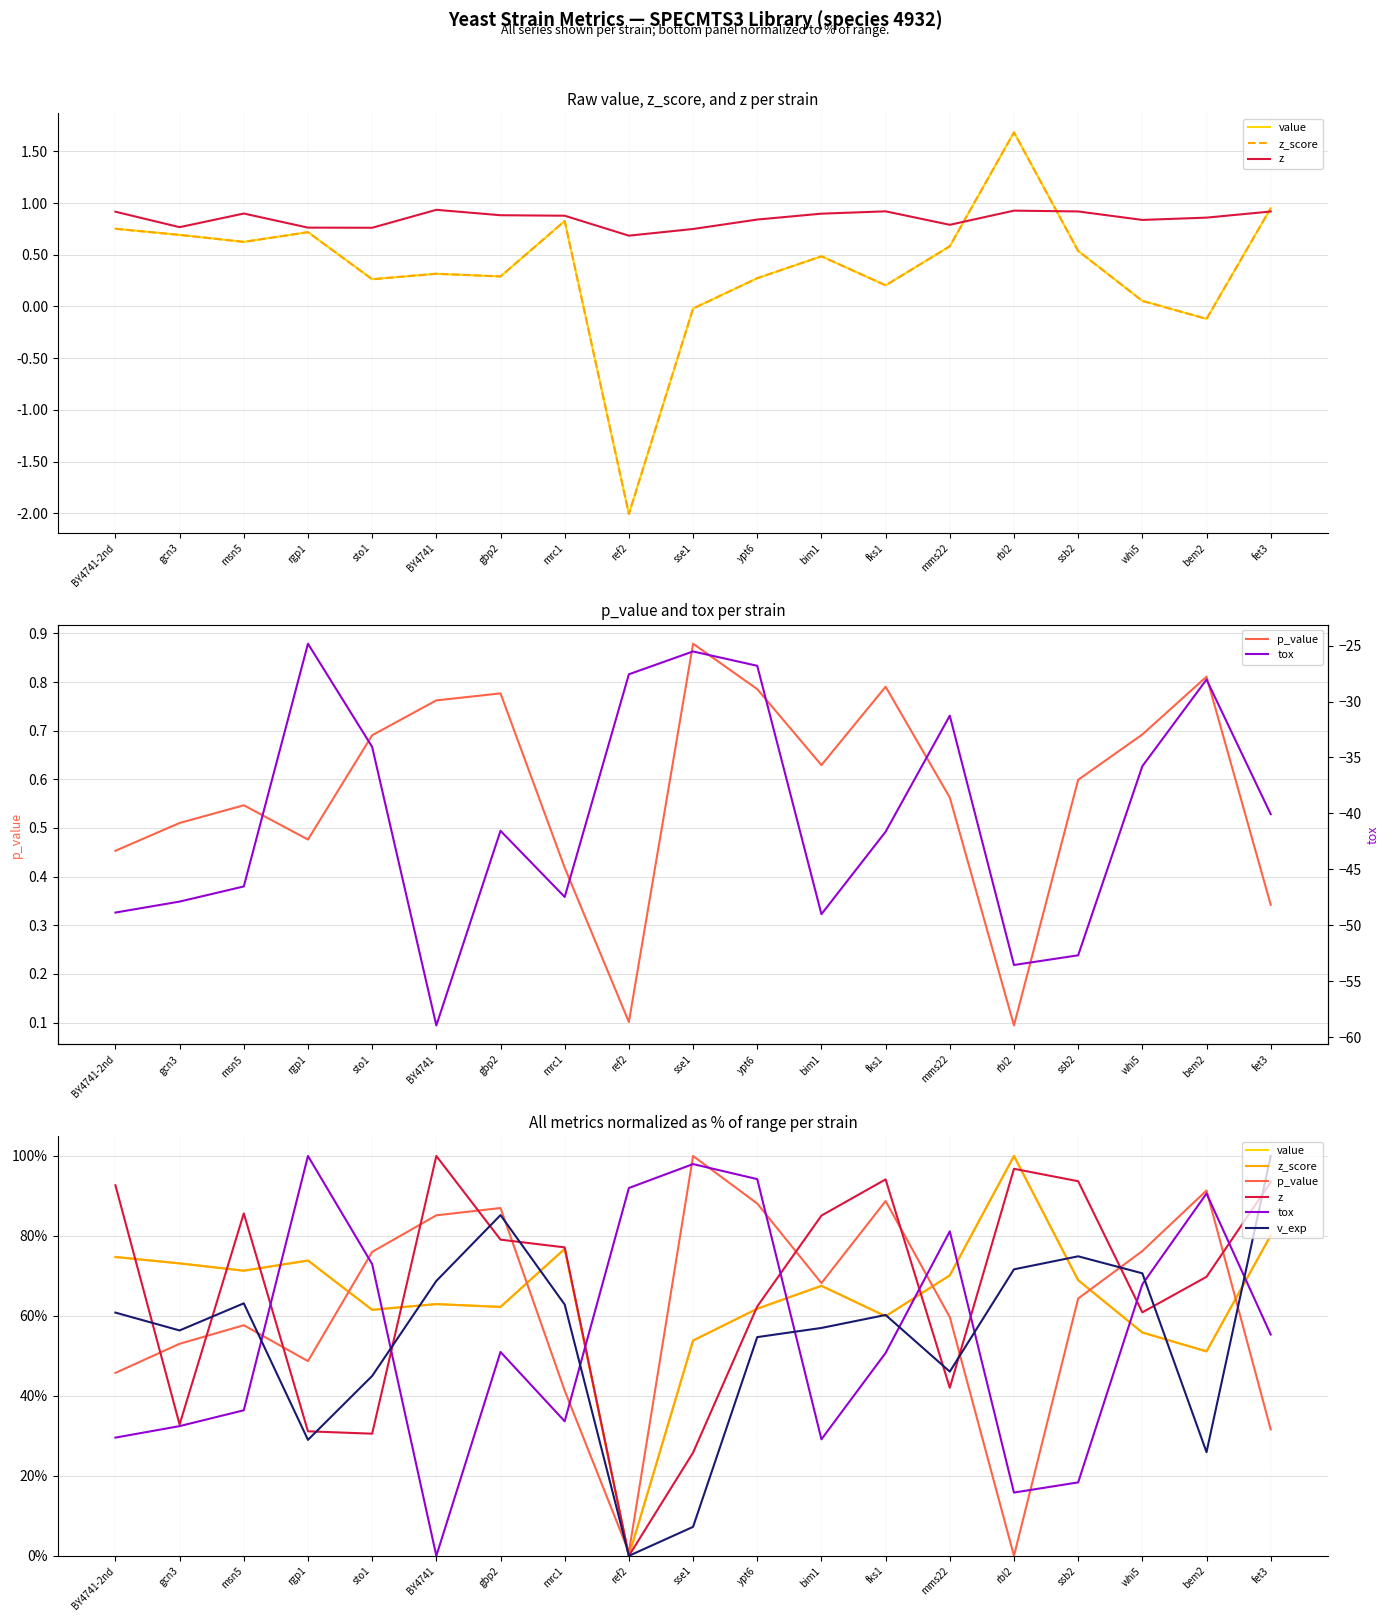

Which series has the largest total across all categories?

z